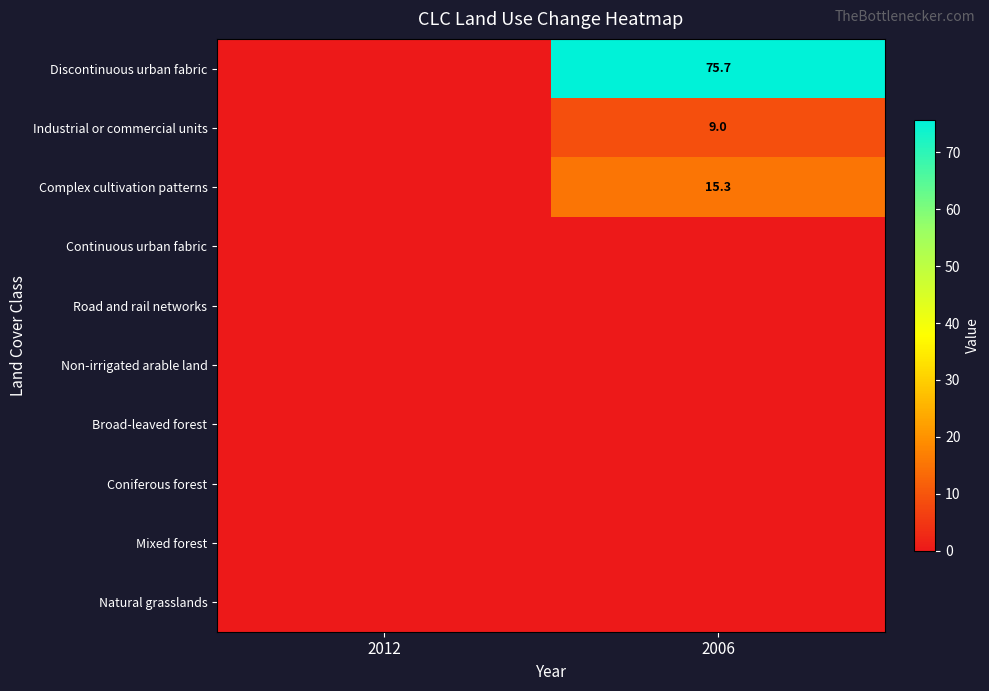

At which category is the sum across all series the highest?

2006